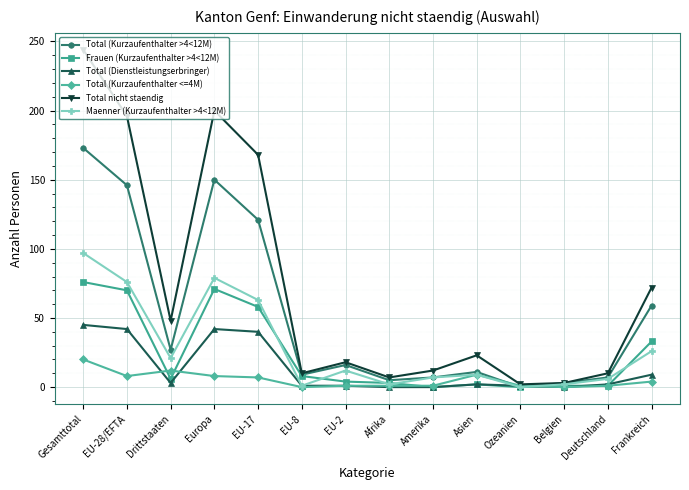

Which series has the largest total across all categories?

Total nicht staendig